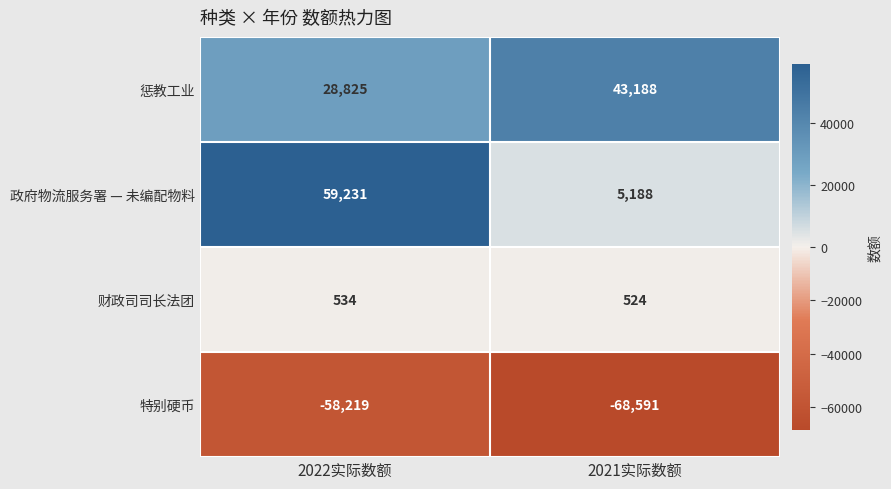

Rank the series by their maximum value, from highest to lowest.

政府物流服务署 — 未编配物料, 惩教工业, 财政司司长法团, 特别硬币